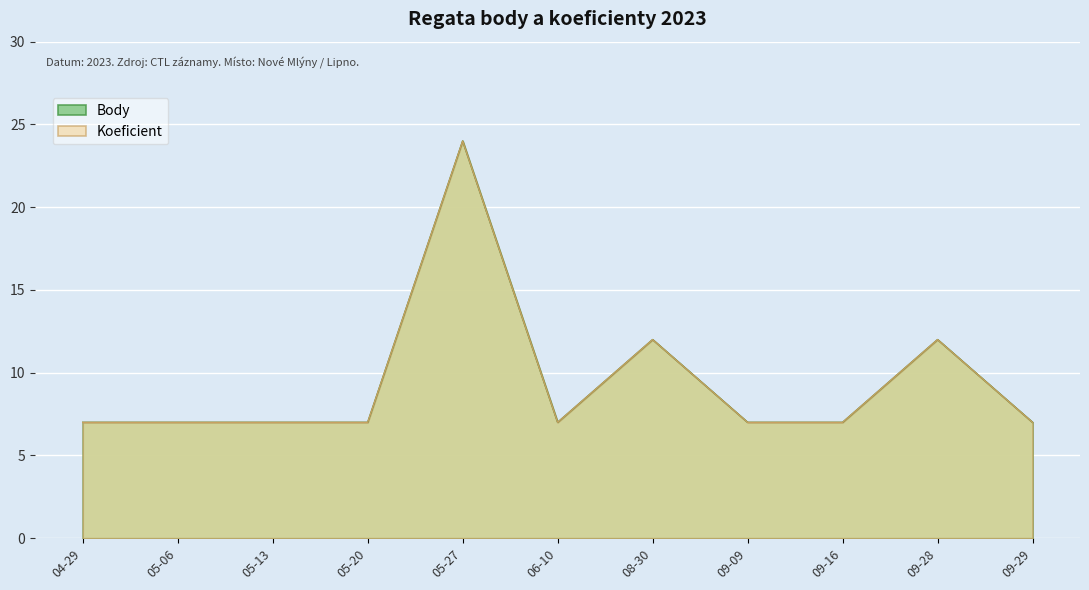

True or false: Koeficient and Body cross at least once.

False